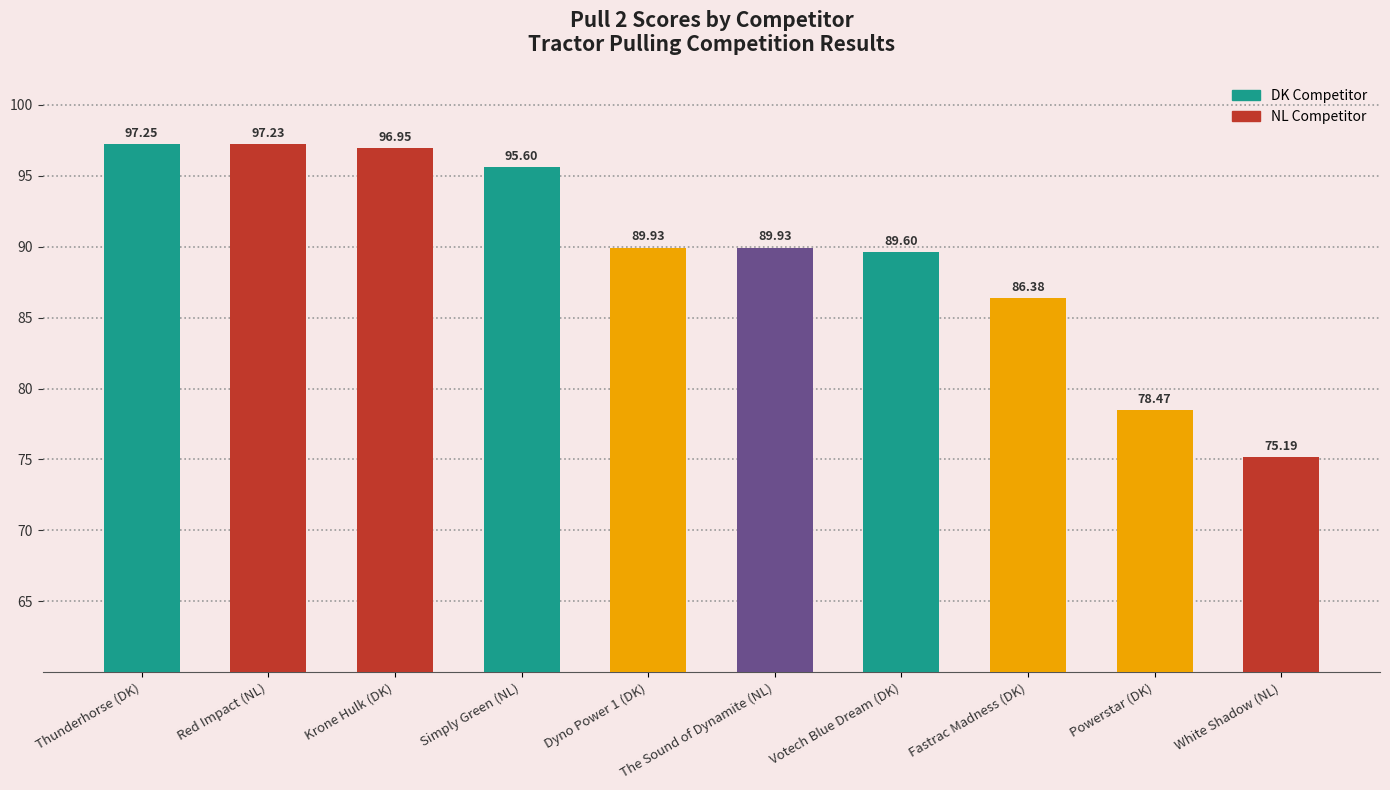

Does the chart contain any negative values?

No